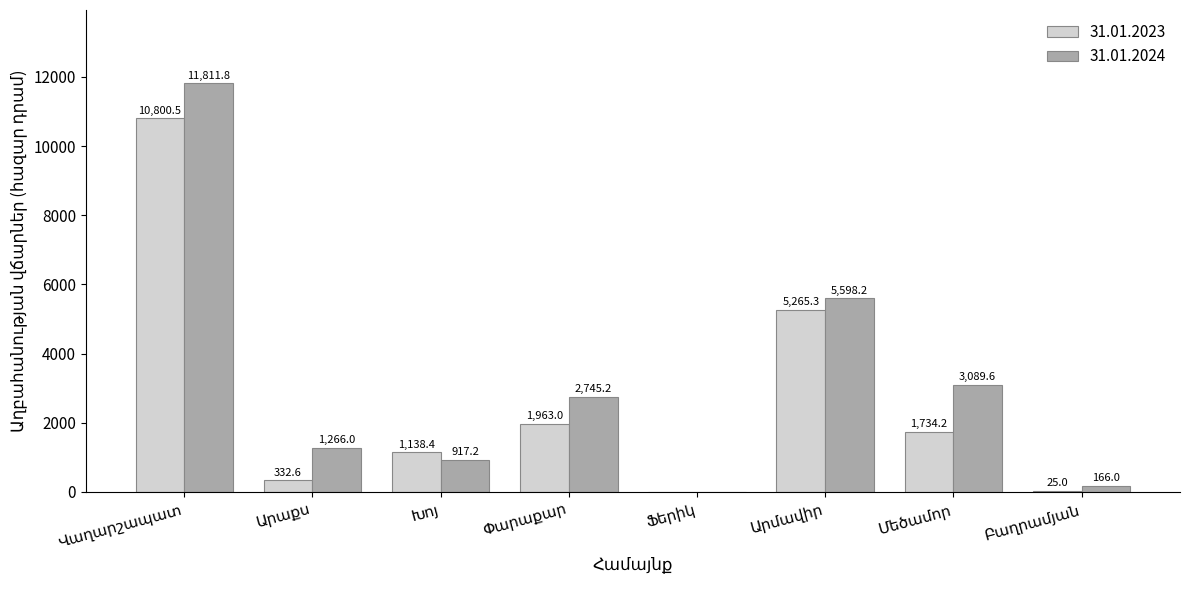

What is the sum of all 31.01.2024 values?

25594.0